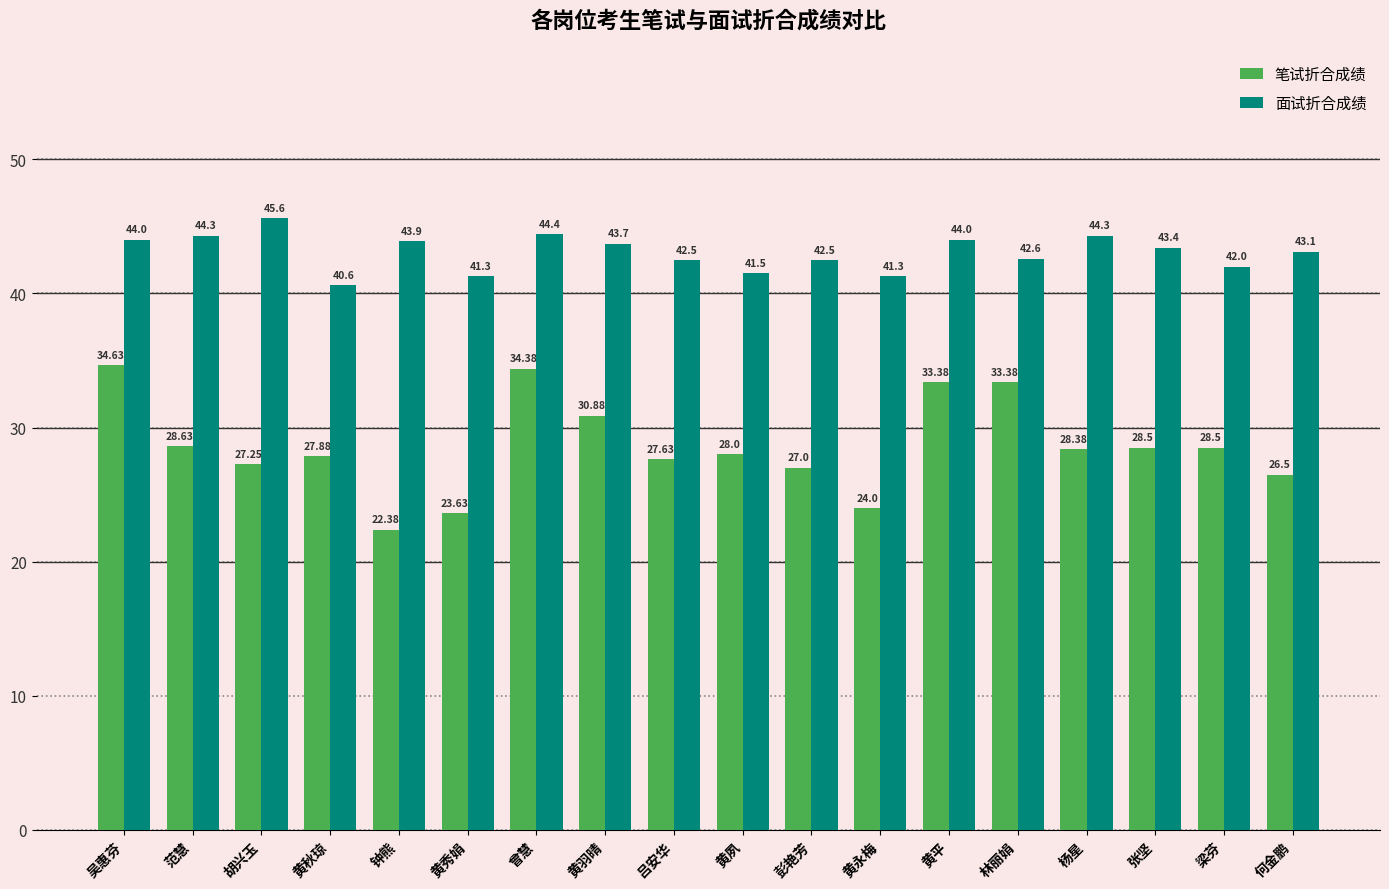

True or false: 笔试折合成绩 has a value of 28.6 at 范慧.

True